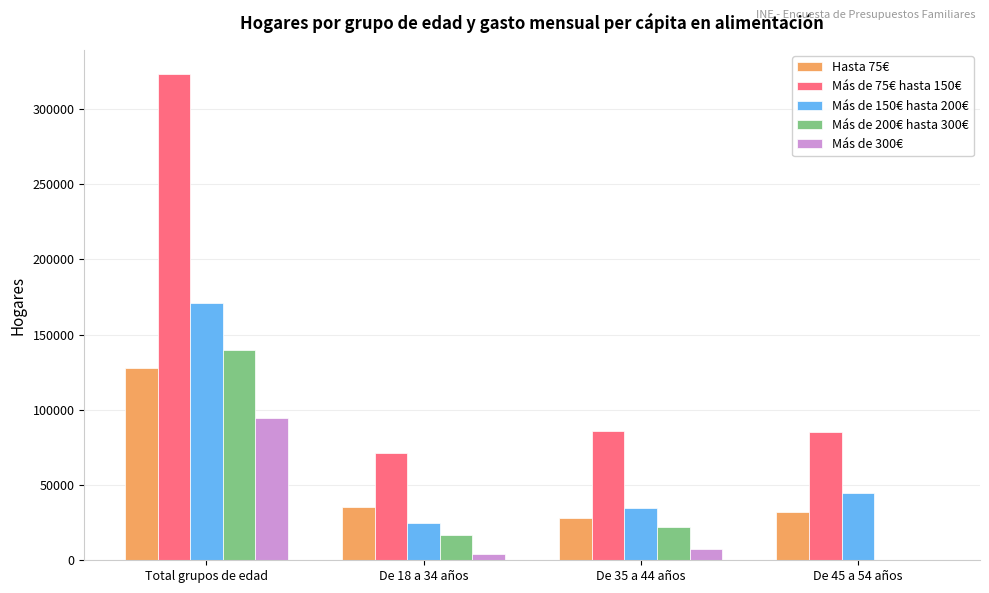

Is it true that Más de 300€ equals 54959 at Total grupos de edad?

False